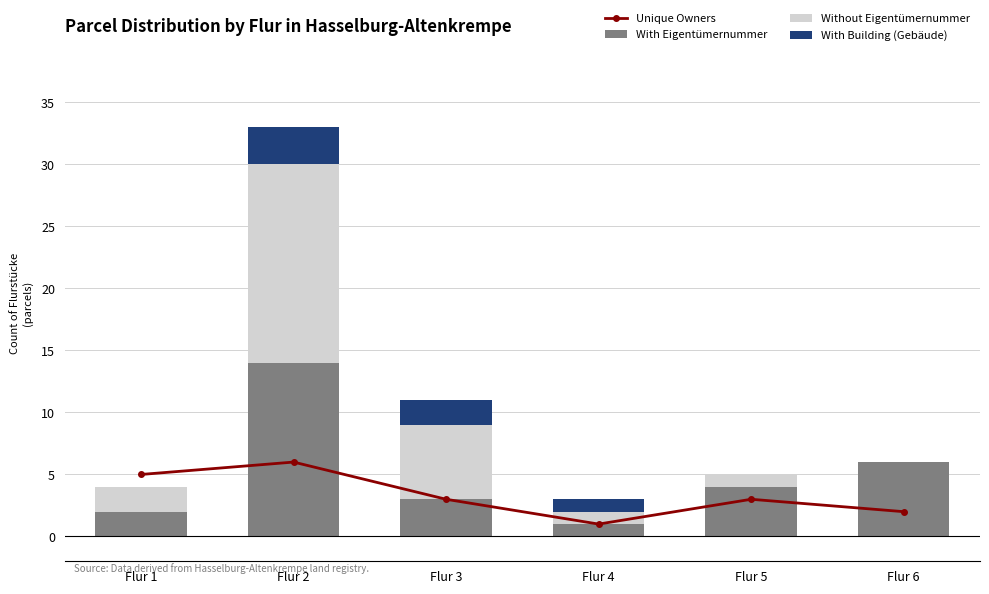

What value does the With Eigentümernummer series have at Flur 2, to the nearest 10?

10